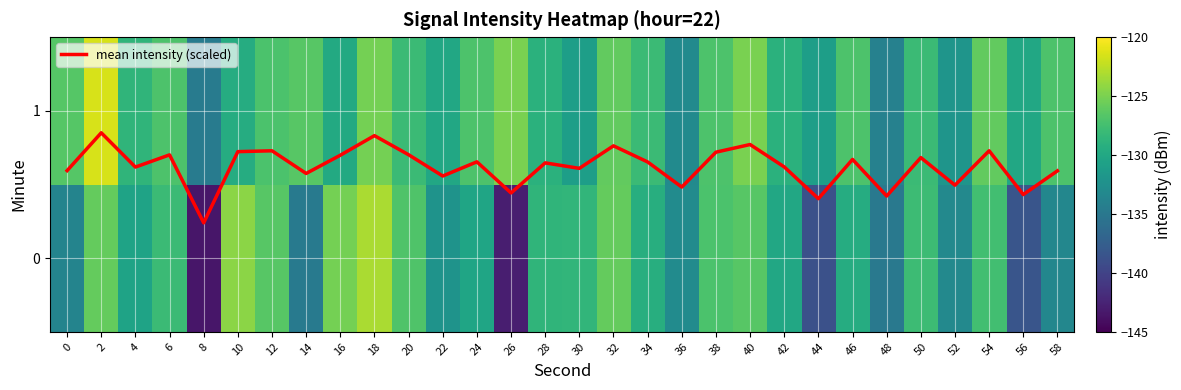

Rank the categories by mean intensity (scaled) value from lowest to highest.

8, 44, 48, 56, 26, 36, 52, 22, 14, 58, 0, 30, 4, 42, 28, 34, 24, 46, 50, 16, 6, 20, 38, 10, 54, 12, 32, 40, 18, 2